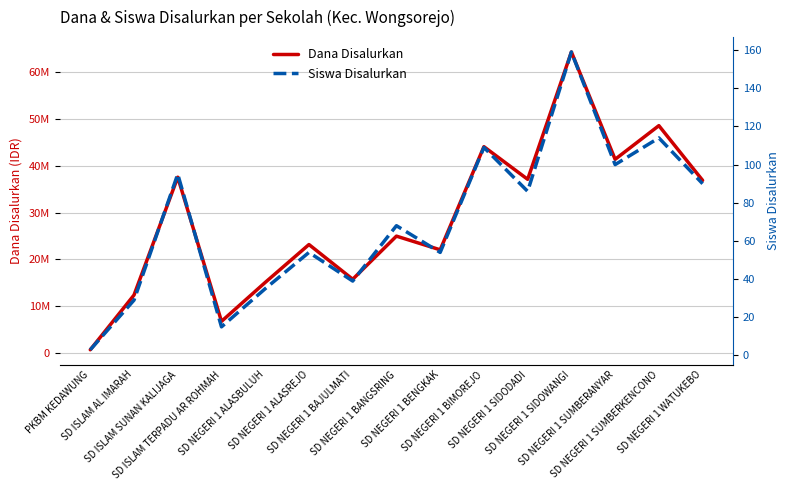

What are all the series names shown in the legend?

Dana Disalurkan, Siswa Disalurkan